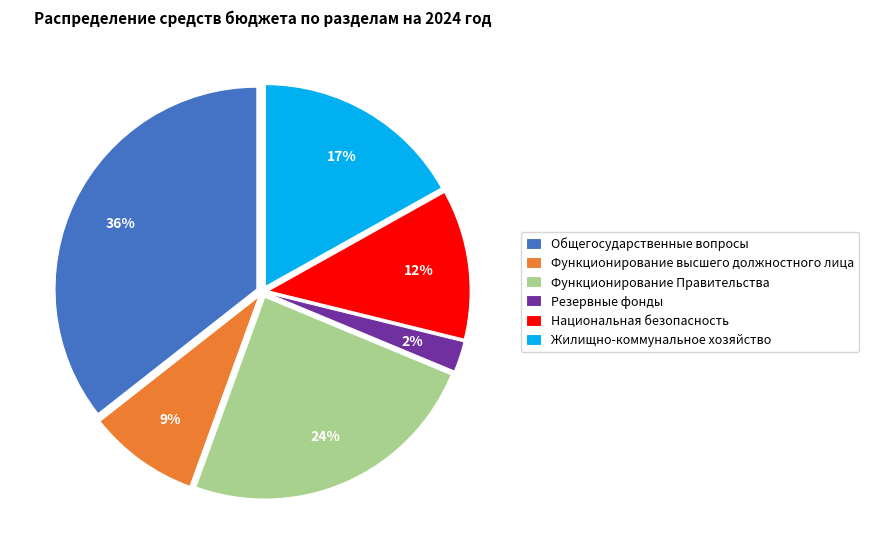

Count the number of slices in the pie.

6